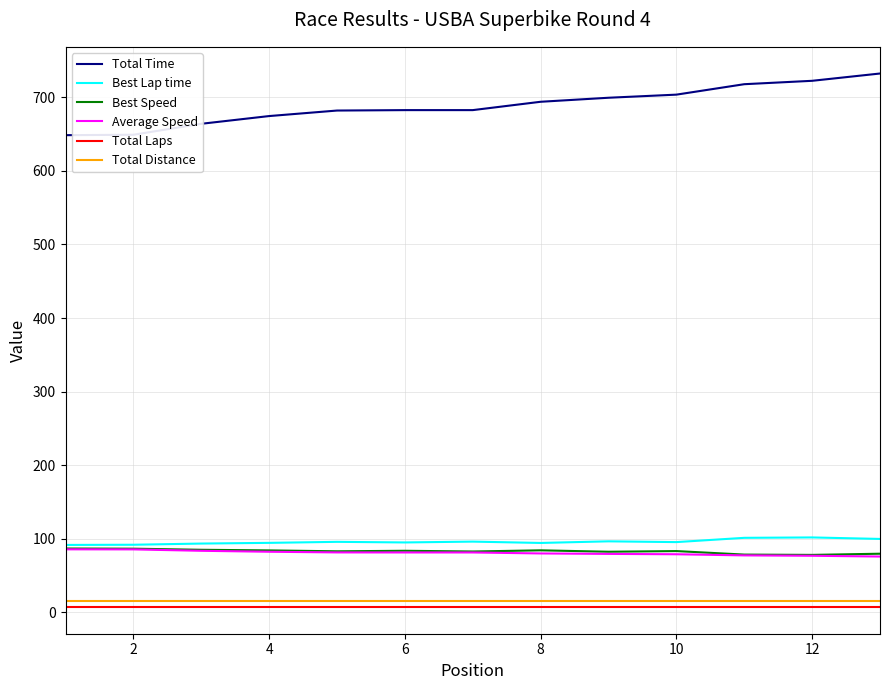

Does the chart display data point markers on the line(s)?

No